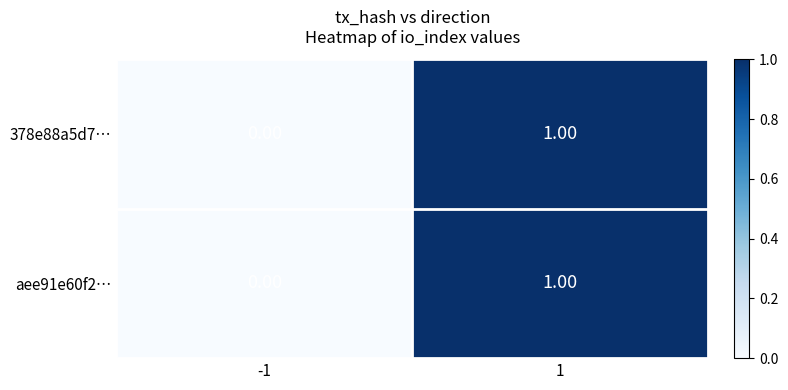

Which series has the largest range (max minus min)?

378e88a5d7…